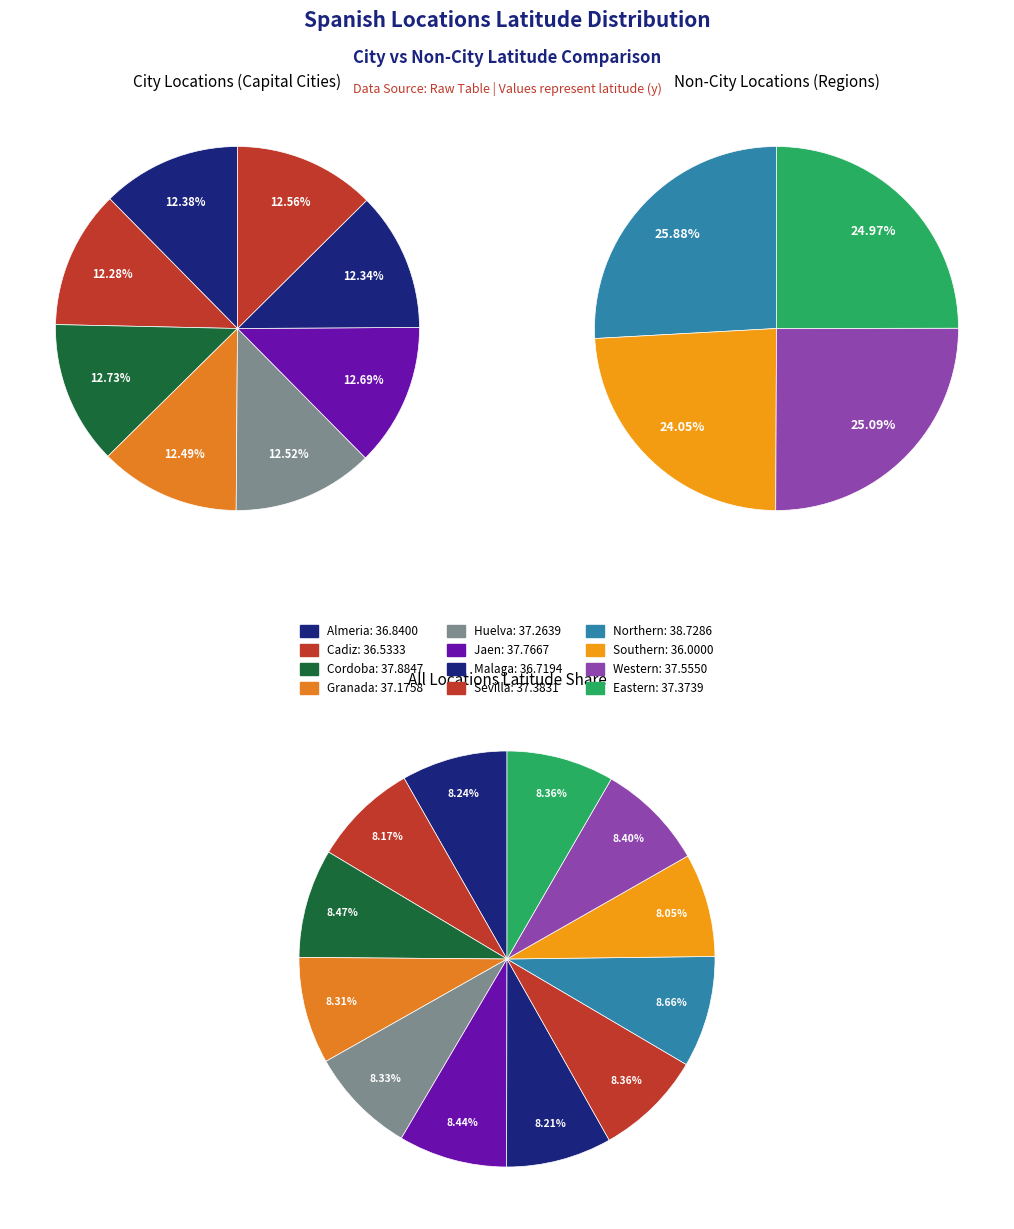

How many segments does this pie chart have?

12